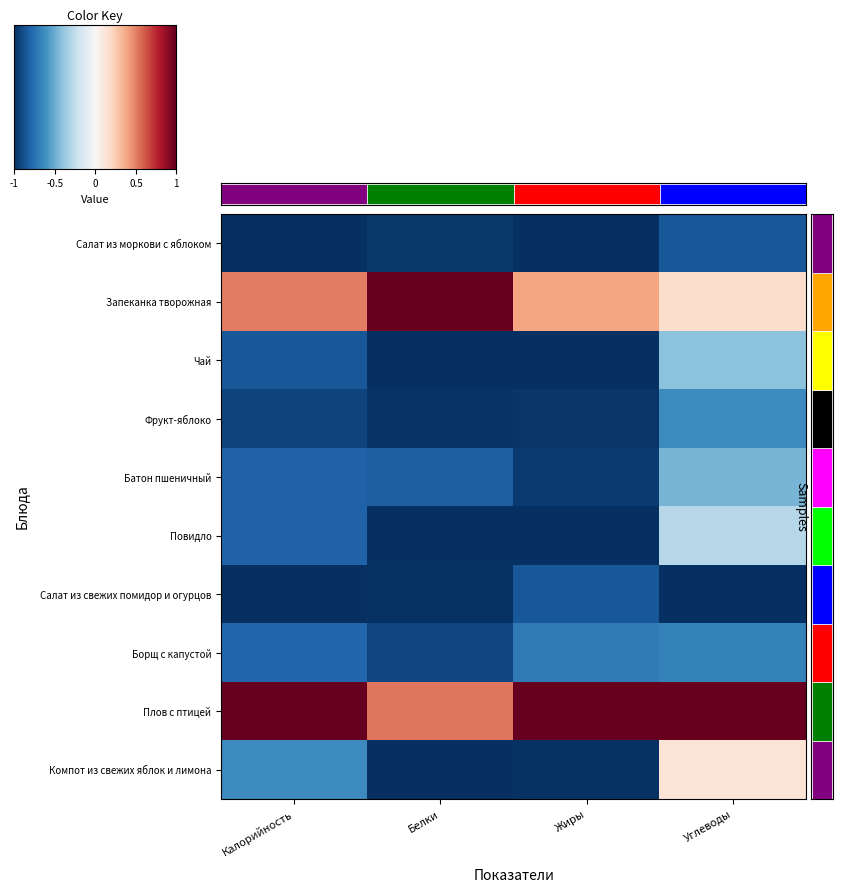

Which label corresponds to the smallest value in the chart?

Калорийность